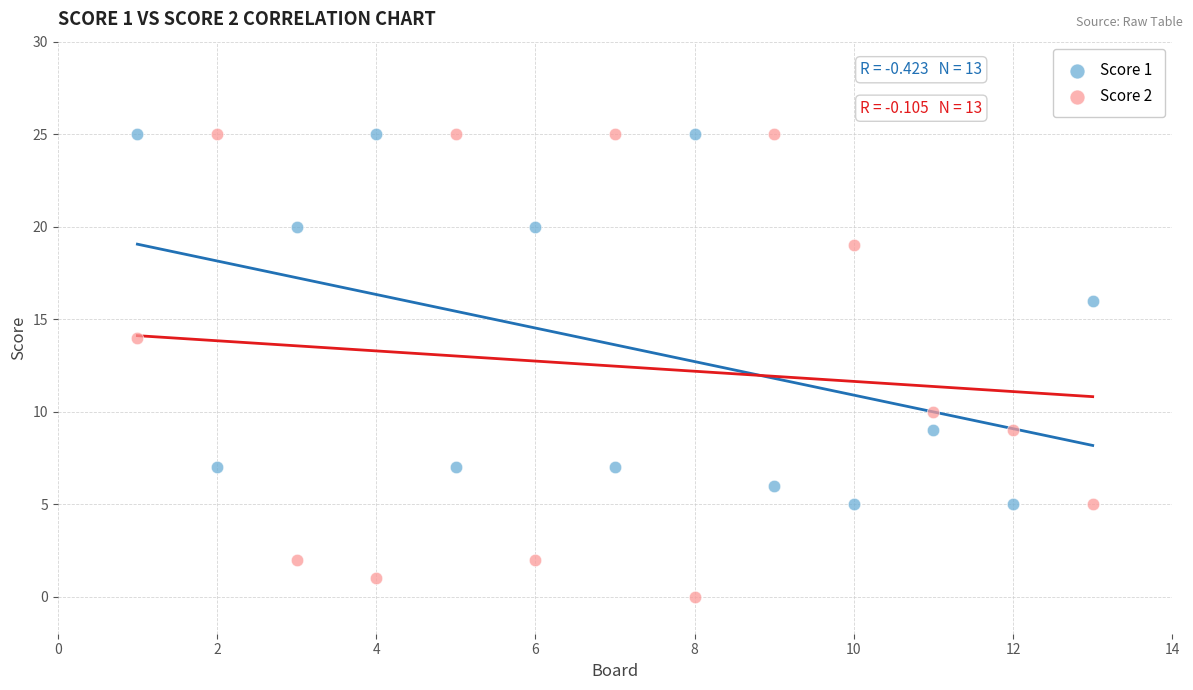

Across all data points, what is the range of X values (max minus min)?

12